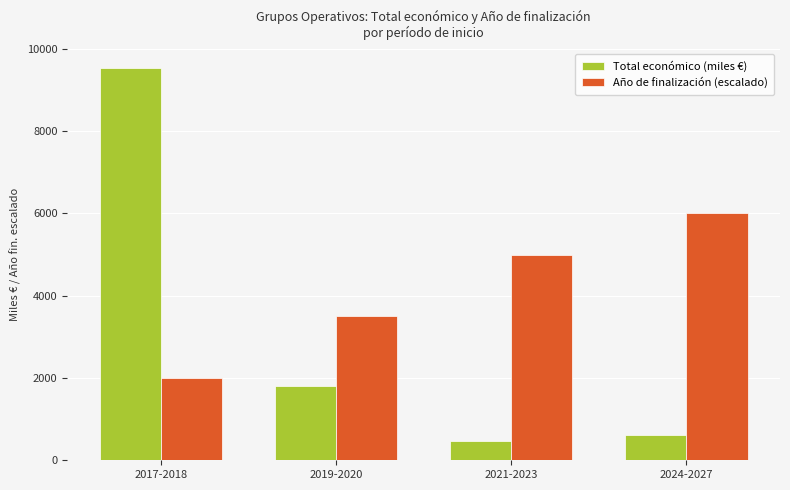

Which label corresponds to the smallest value in the chart?

2021-2023